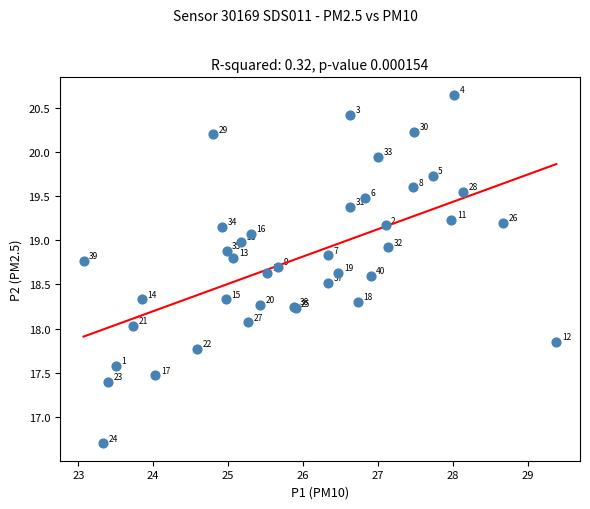

What Y value in the scatter plot is closest to 18?

18.0